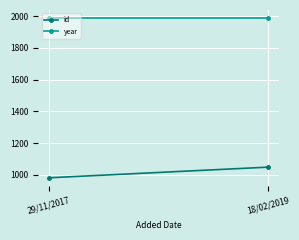

What are all the series names shown in the legend?

id, year